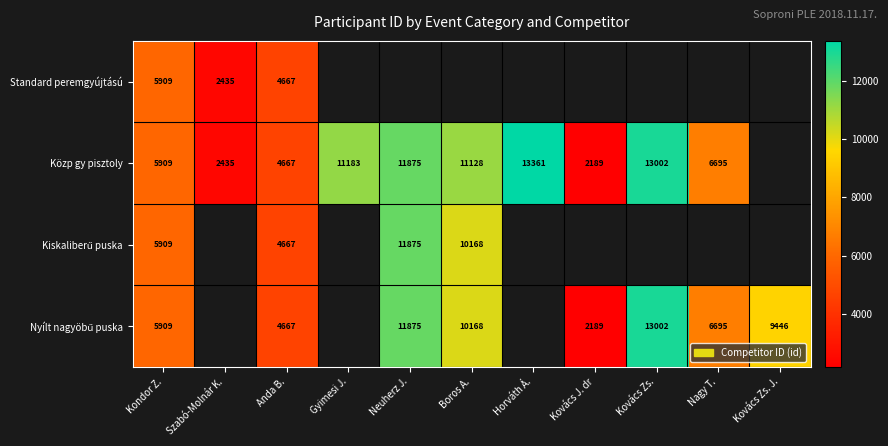

What is the smallest value displayed?

2189.0